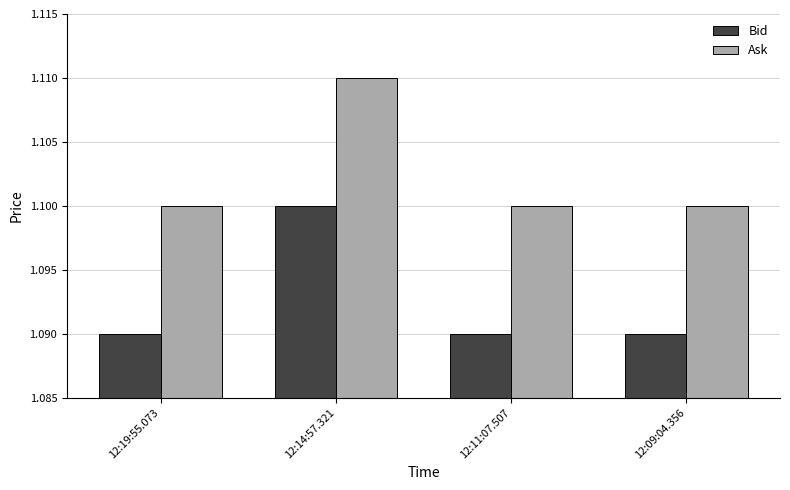

What is the label of the 2nd bar from the left?

12:14:57.321